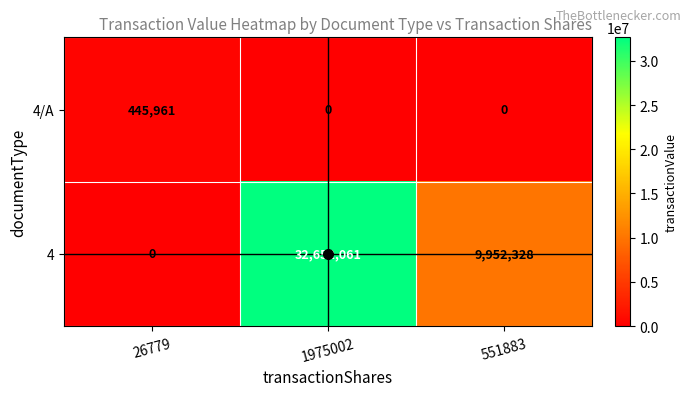

What is the sum of all 4 values?

42604389